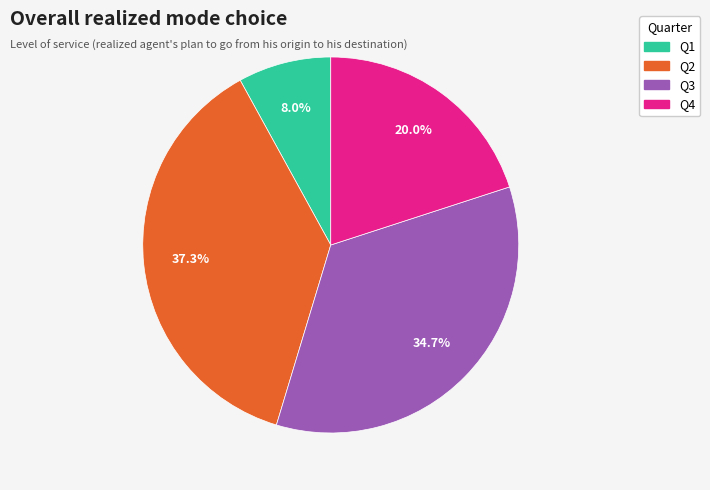

To the nearest percent, what portion does Q4 represent?

20%